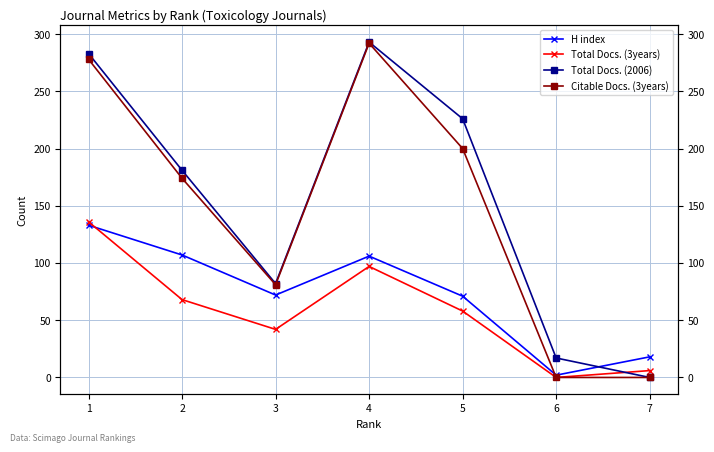

Reading right to left, extract all data points from this chart.

H index: 18	2	71	106	72	107	133
Total Docs. (3years): 6	0	58	97	42	68	136
Total Docs. (2006): 0	17	226	293	82	181	283
Citable Docs. (3years): 0	0	200	292	81	174	278